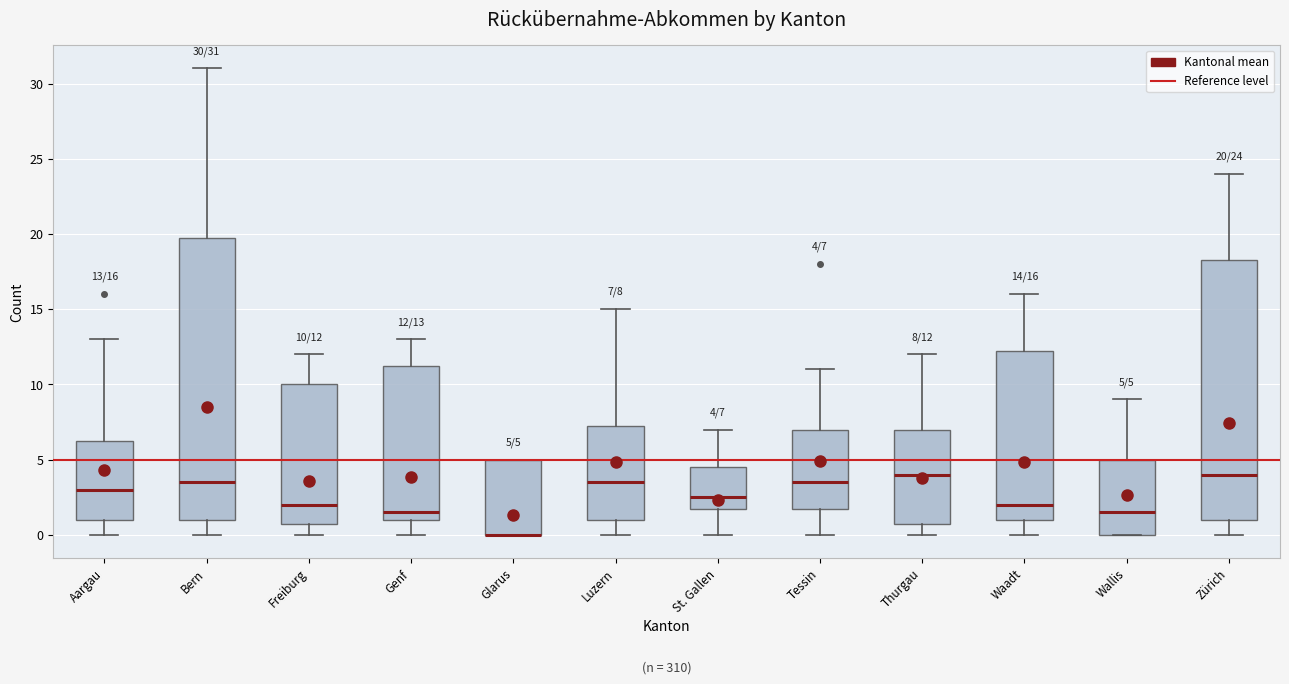

Comparing the boxes themselves (not the whiskers), which one is the tallest?

Bern